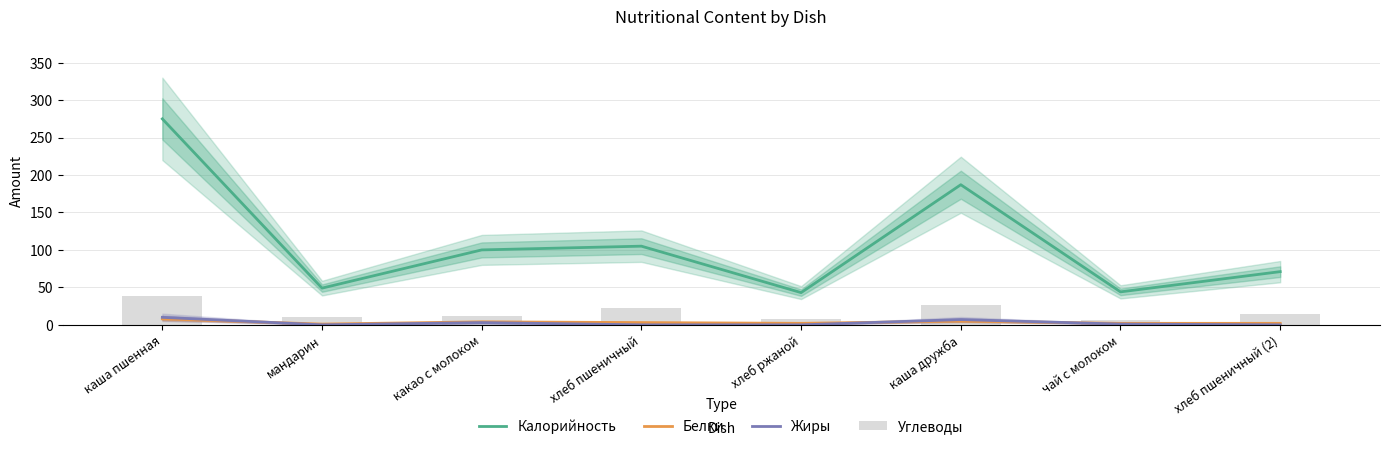

Which has a higher value, хлеб пшеничный (2) or хлеб ржаной?

хлеб пшеничный (2)